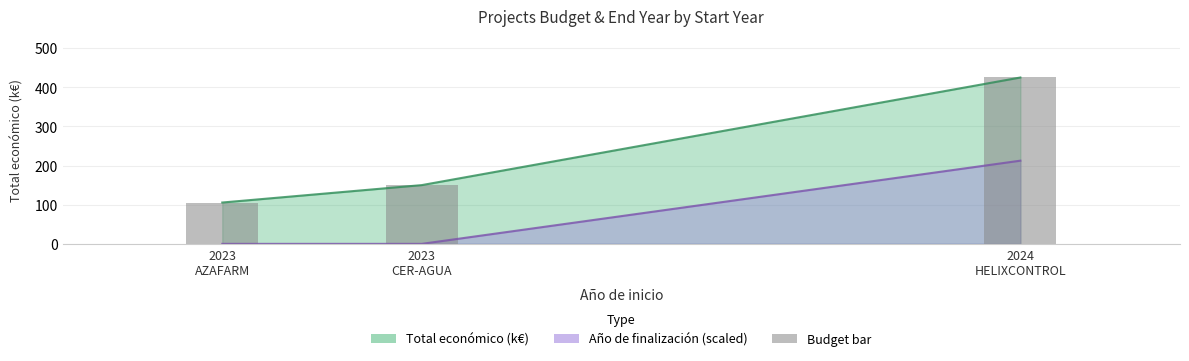

Is it true that Año de finalización equals 0.0 at 2023 AZAFARM?

True